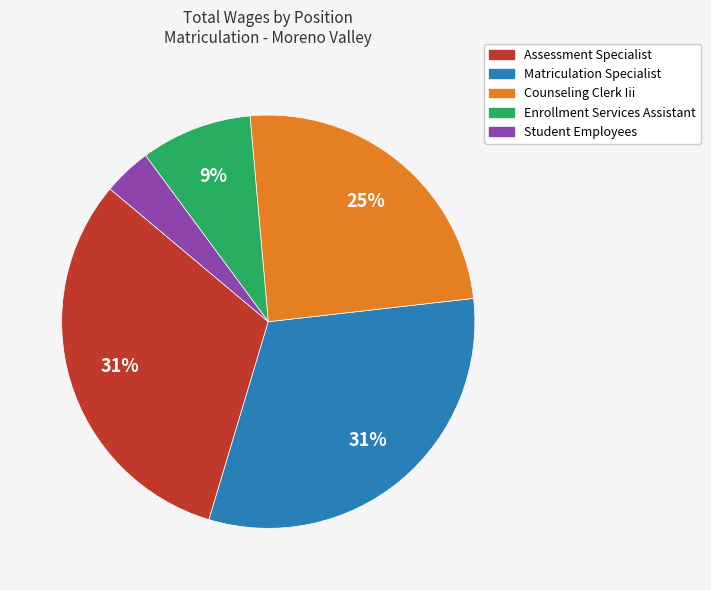

What is the smallest slice in the pie chart?

Student Employees